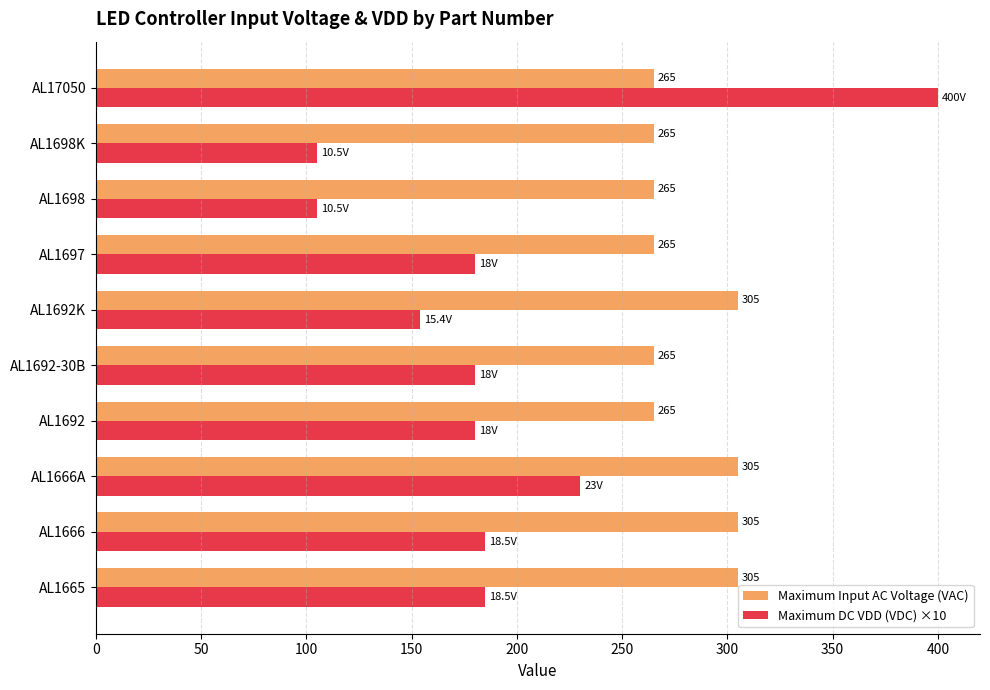

At which category is the sum across all series the highest?

AL17050